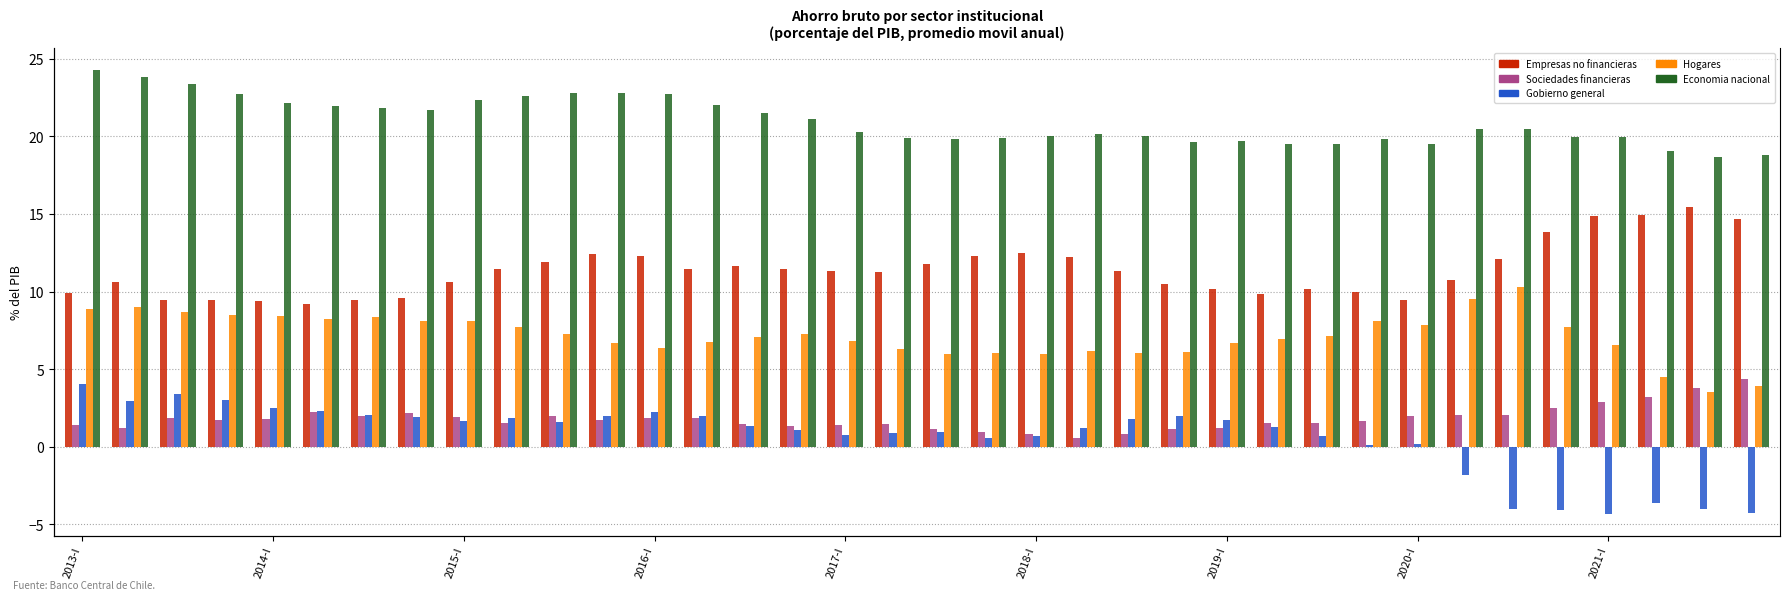

How many data points in Gobierno general are above 1?

21